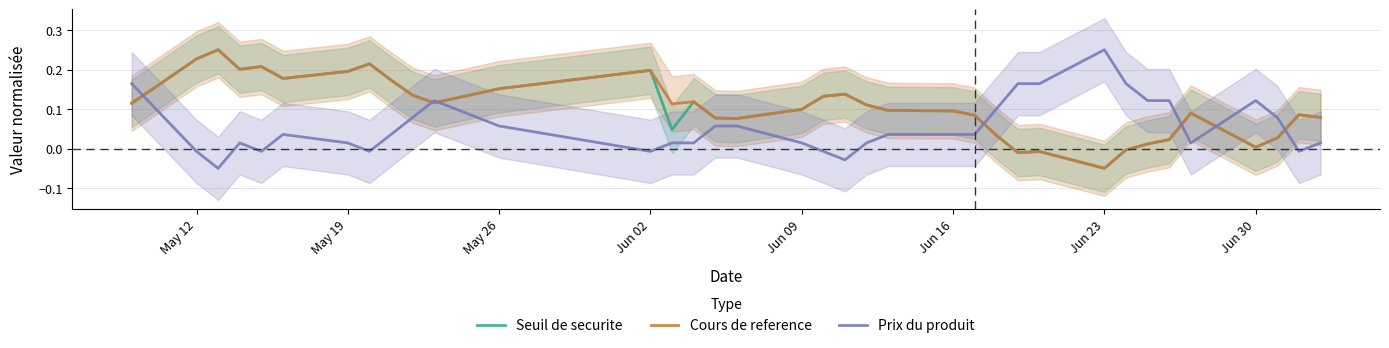

What is the average value of the Cours de reference series?

0.1